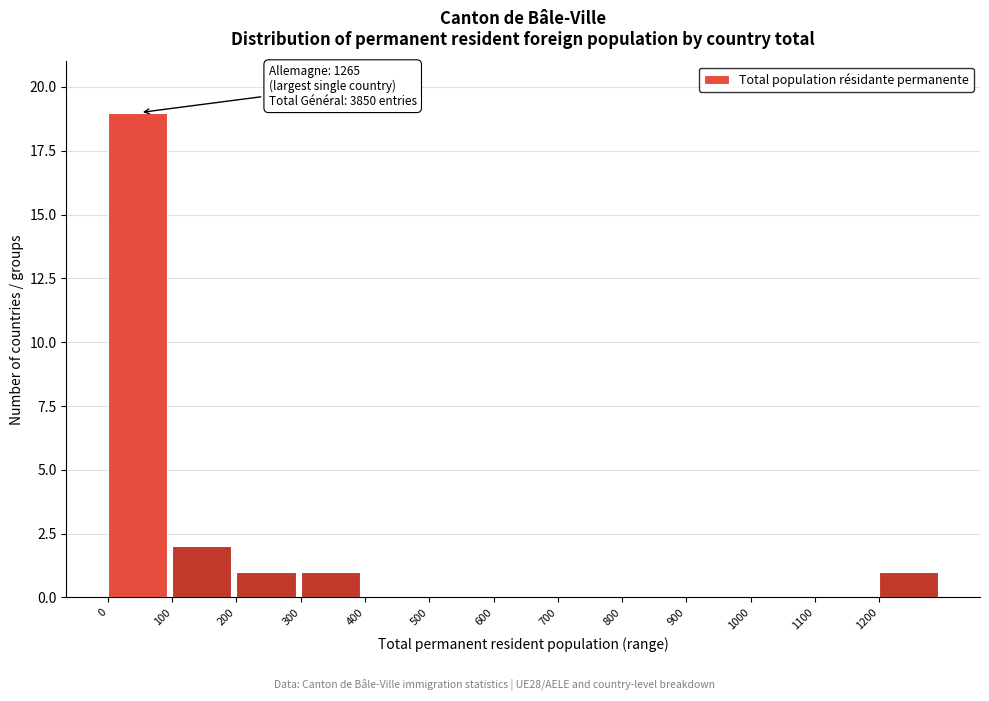

Over which range of the x-axis is the bar tallest?

0 to 100